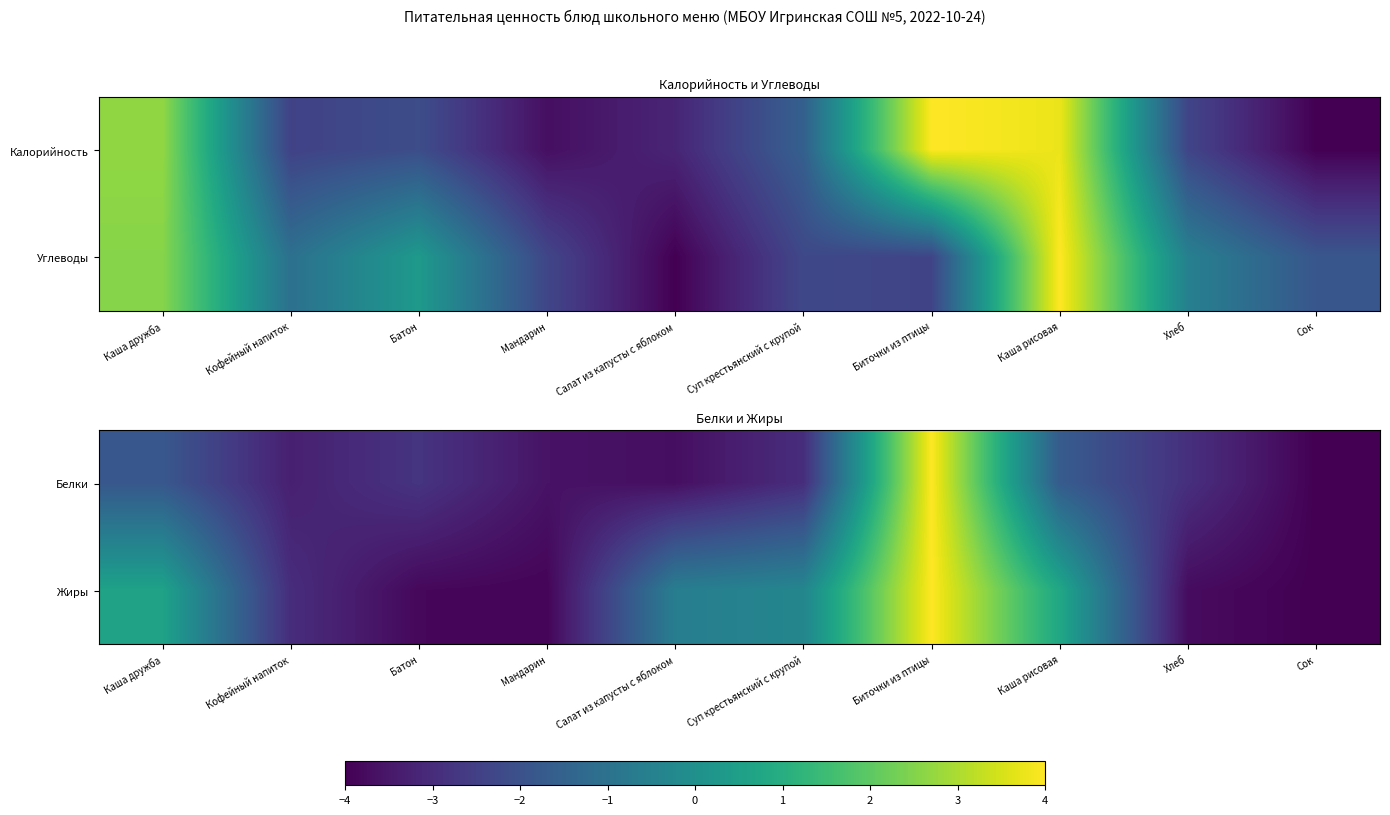

What is the difference between the Жиры values at Сок and Хлеб?

0.2